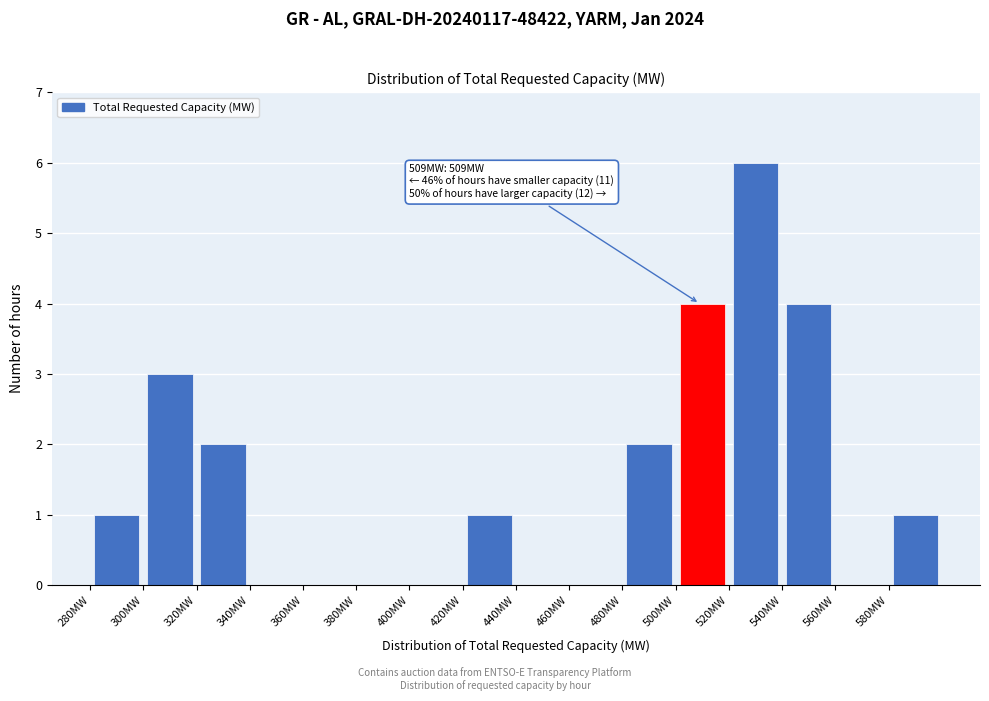

Over which range of the x-axis is the bar tallest?

520 to 540